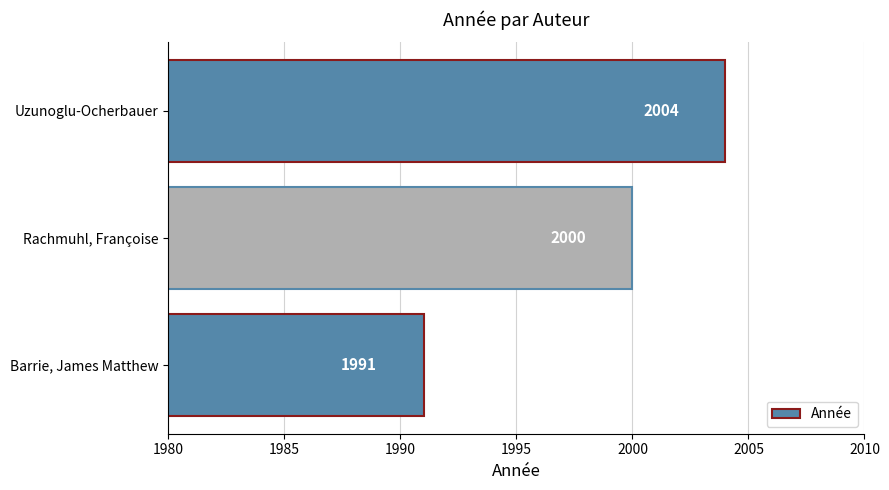

Are the bars horizontal?

Yes